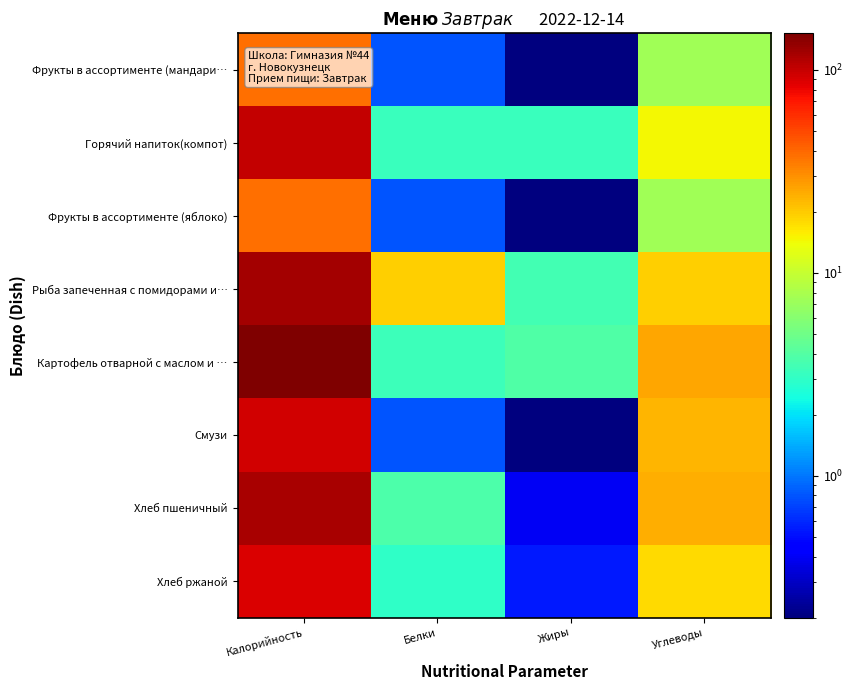

How many categories are shown in the chart?

4